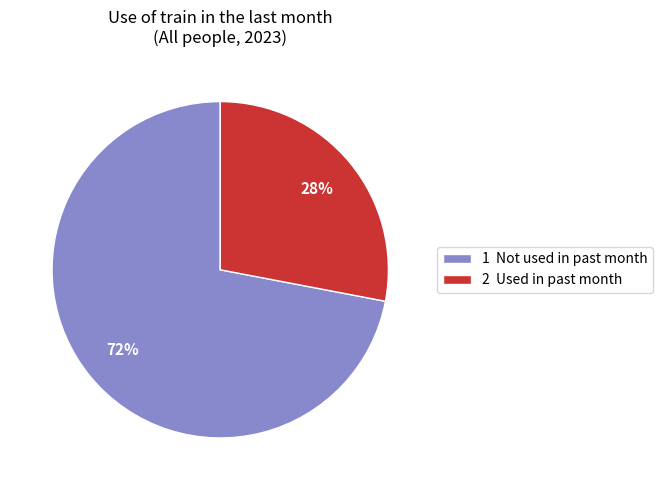

Rank the categories by value from lowest to highest.

2 Used in past month, 1 Not used in past month